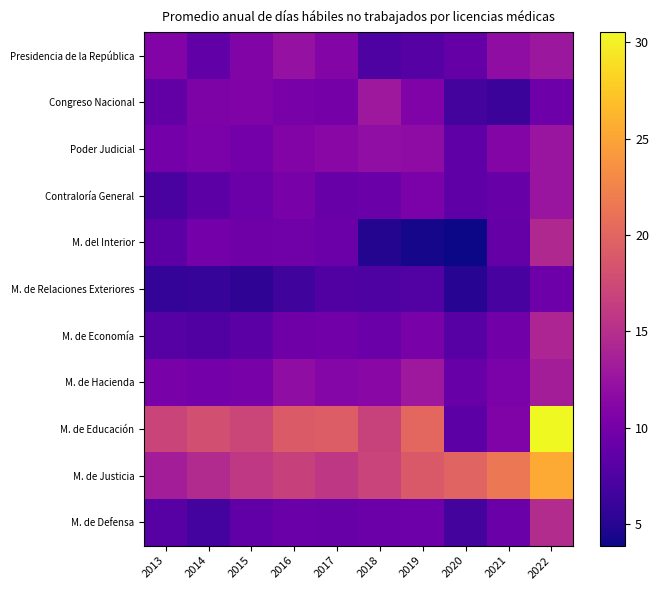

At which category is the sum across all series the highest?

2022